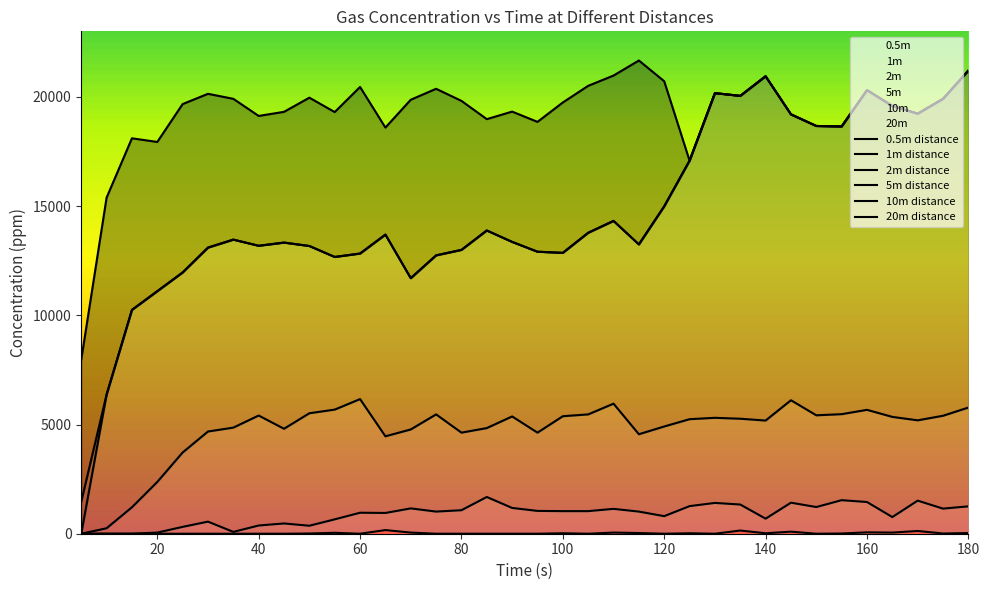

Where does the 1m series first go above 13464?

35